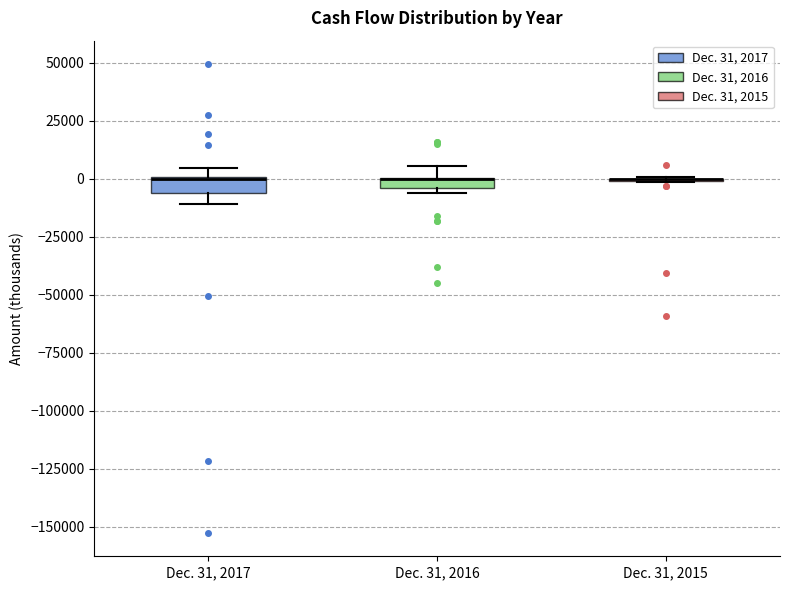

Where is the lower edge of the box for Dec. 31, 2017 on the y-axis? The values are not printed on the chart, so give them approximately, as read against the axis.

-5000